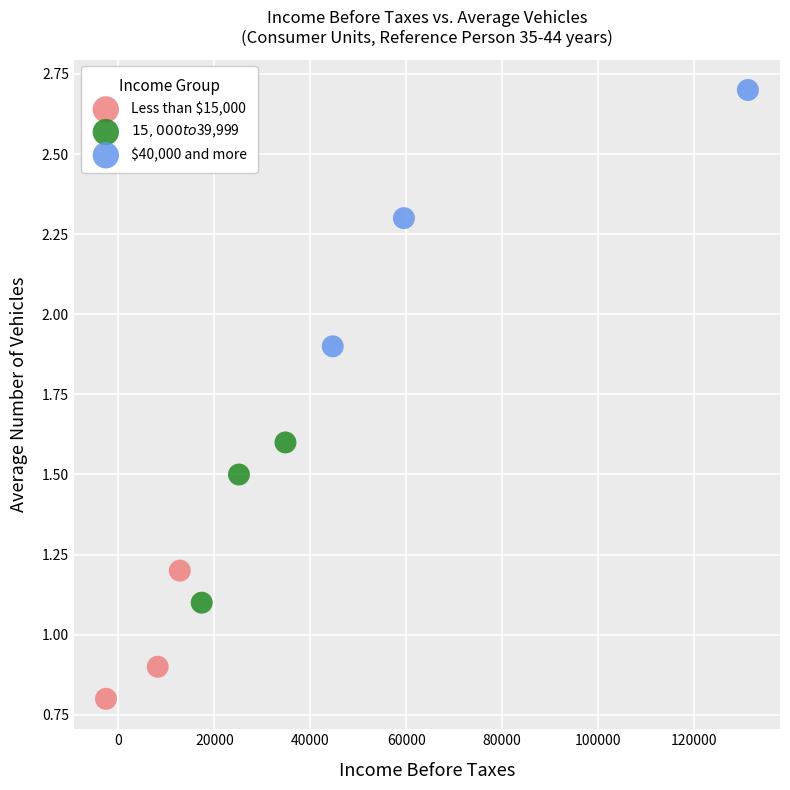

Which series contains the lowest Y value?

Less than $15,000